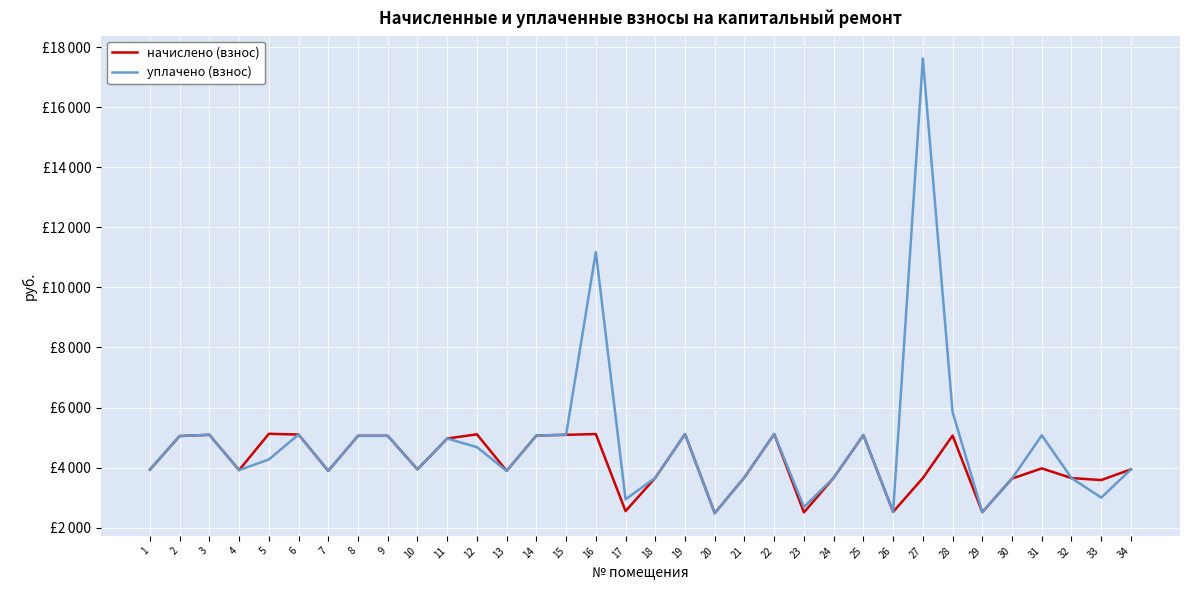

At which label is начислено (взнос) closest to 3804?

7